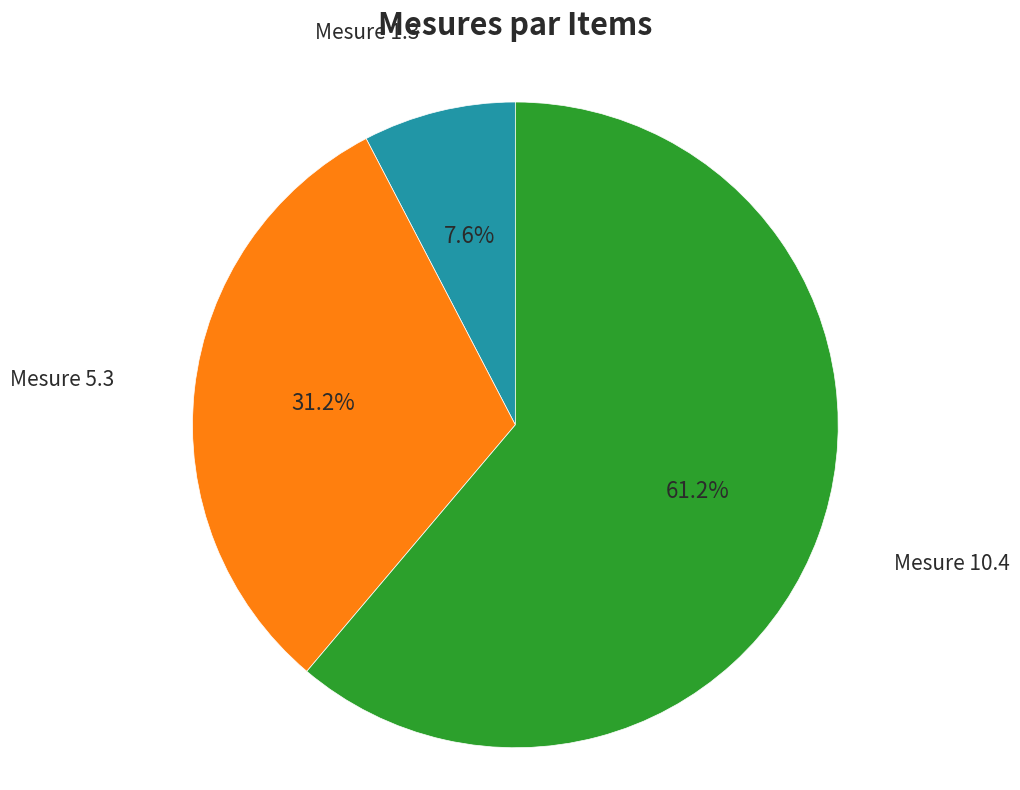

Does any single category account for the majority?

Yes